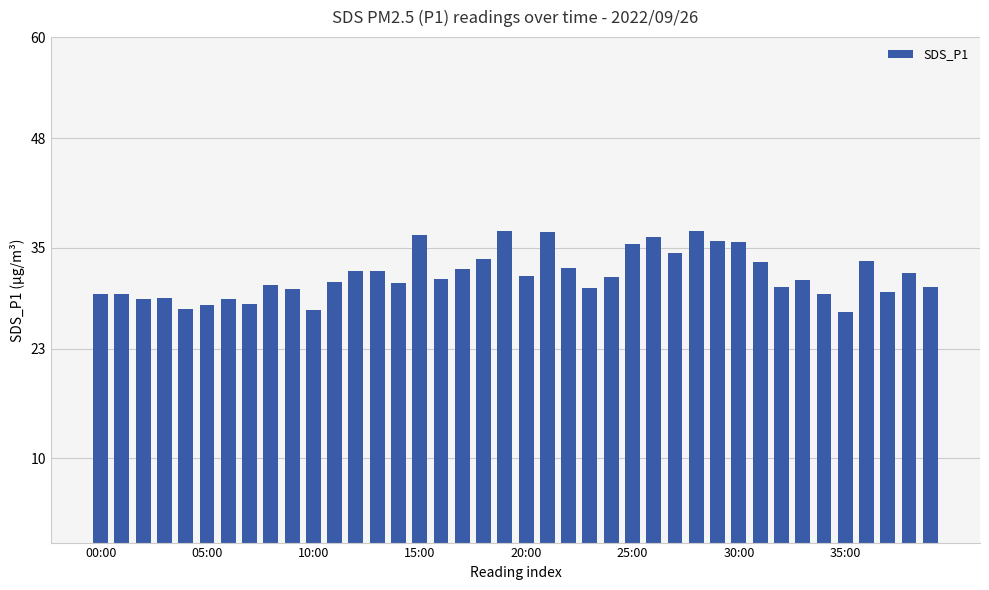

What is the sum of all values?

1270.6